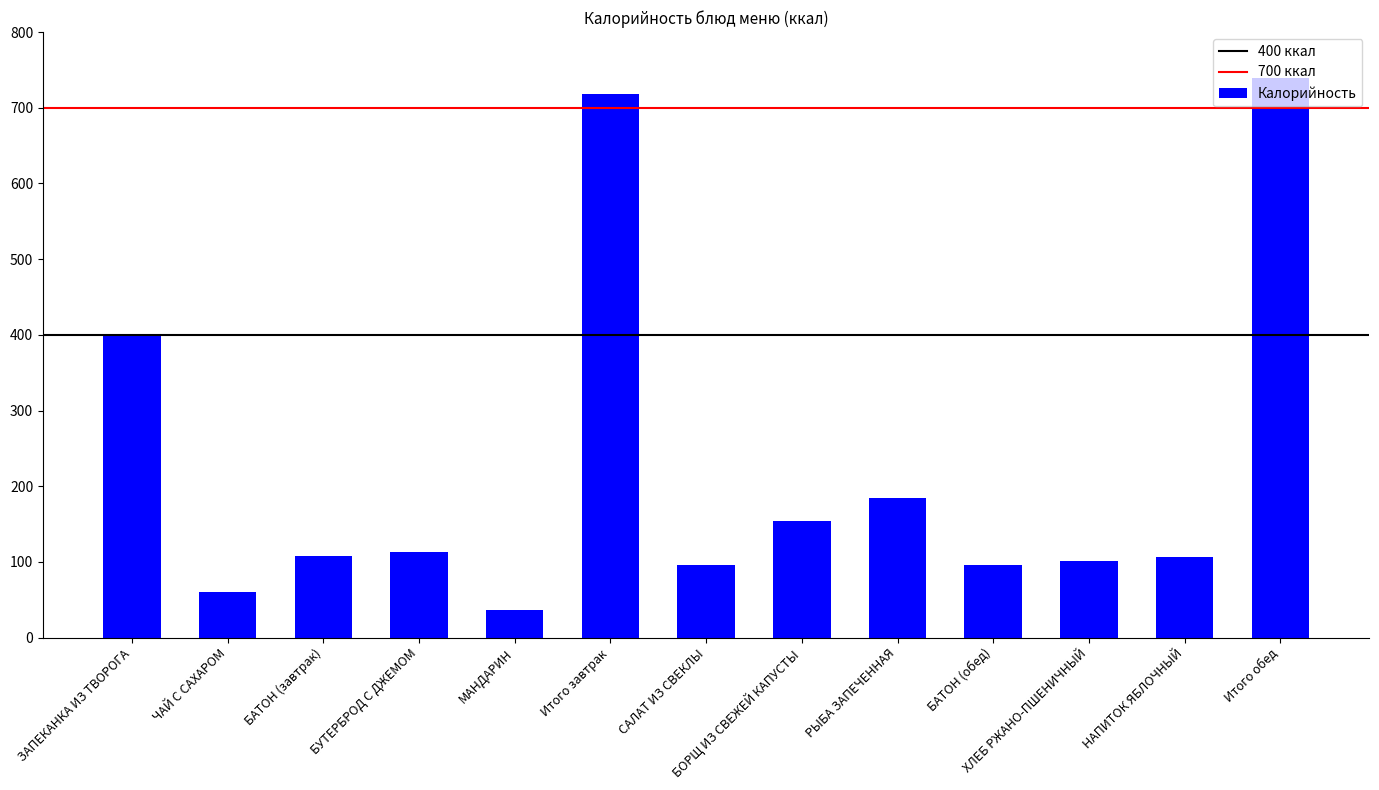

What position from the right is ЧАЙ С САХАРОМ?

12